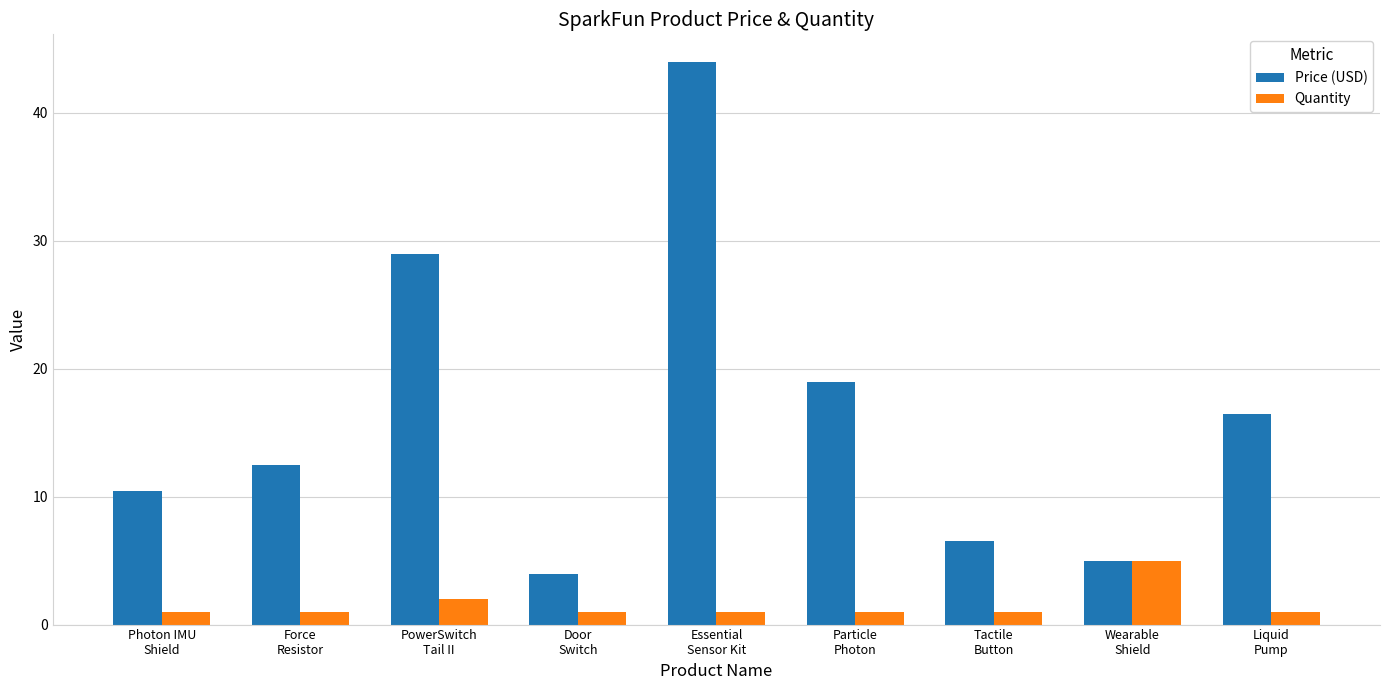

What is the maximum value for Price (USD)?

44.0